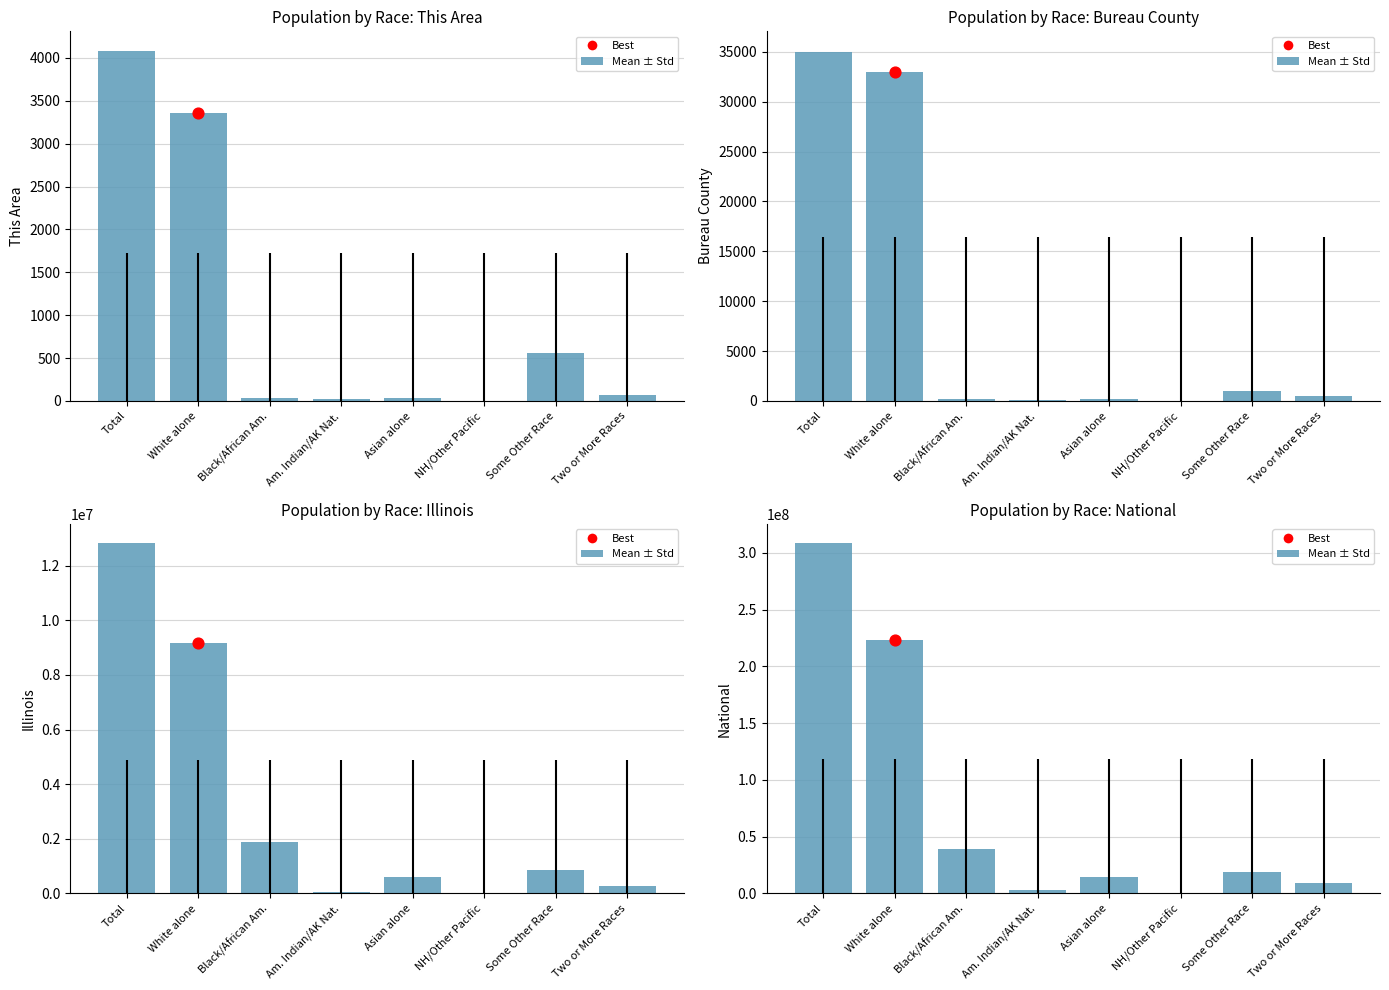

What is the change in value from Total to Black/African Am.?

-269816219